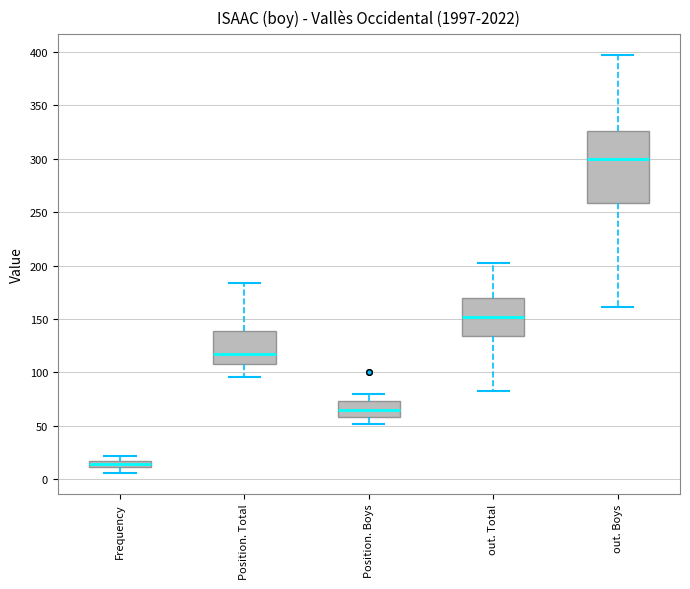

Which box is the tallest, from its lower edge to its upper edge?

out. Boys